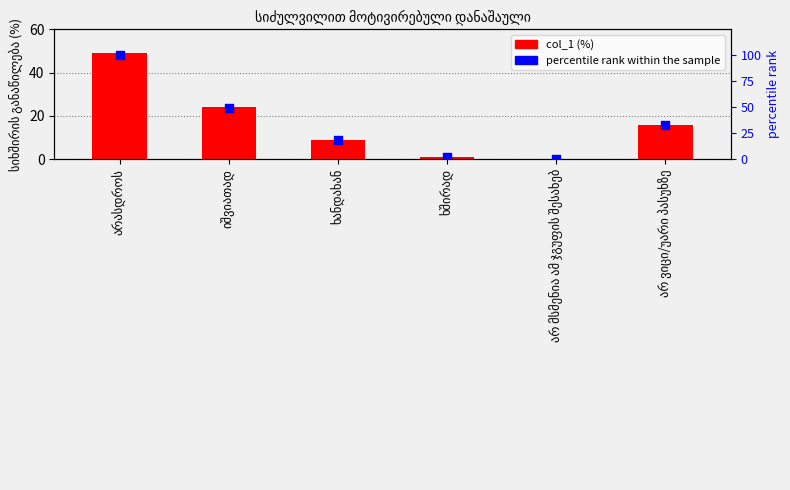

Which series has the largest total across all categories?

percentile rank